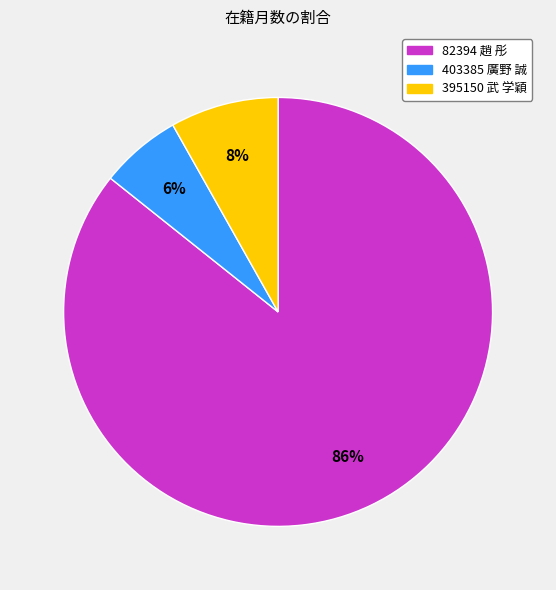

Count the number of slices in the pie.

3